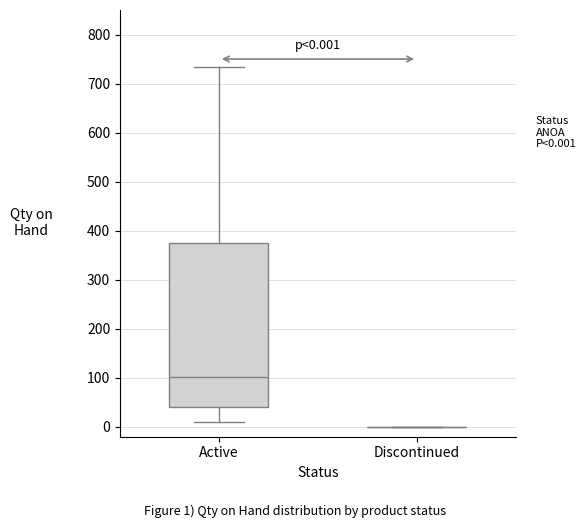

Comparing the boxes themselves (not the whiskers), which one is the tallest?

Active